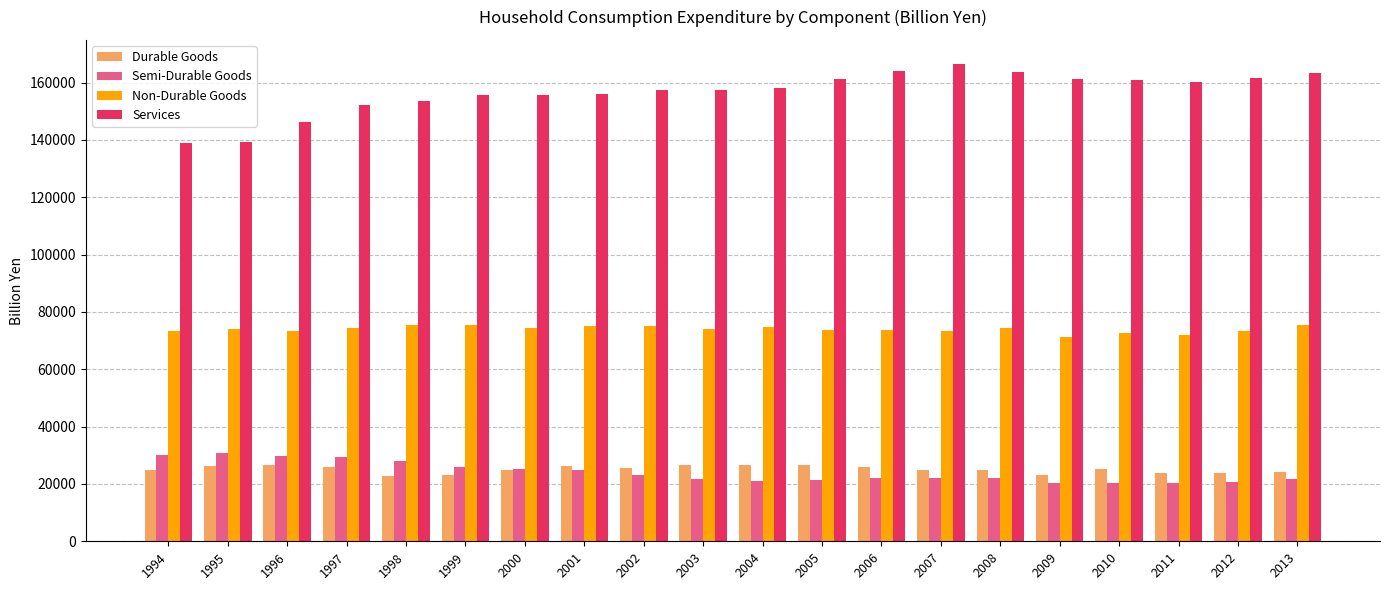

What is the maximum value shown in the chart?

166551.8